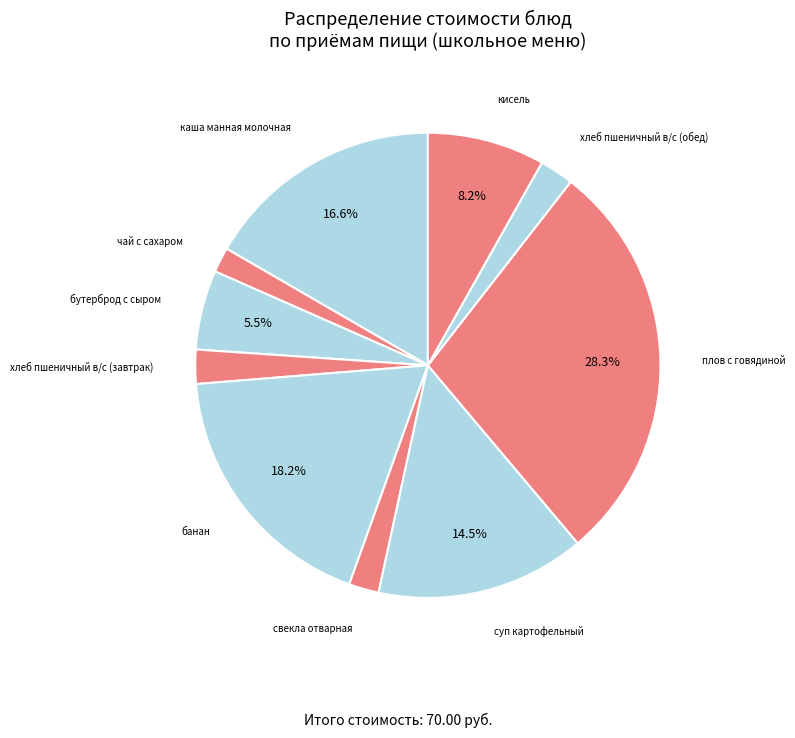

The суп картофельный slice represents 26% of the pie. True or false?

False